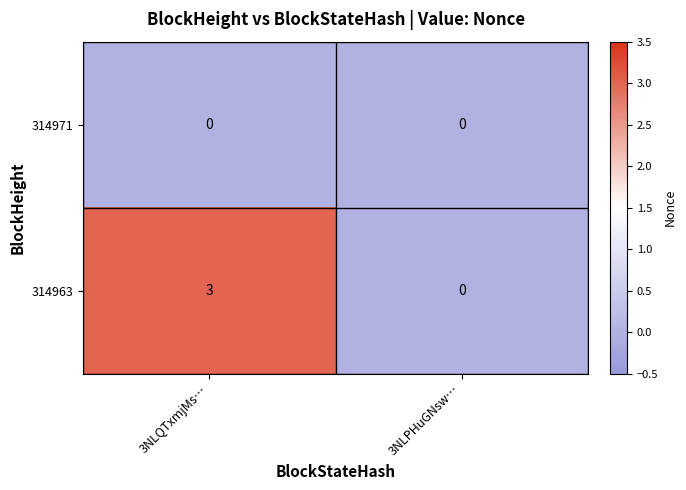

What is the difference between the 314963 values at 3NLQTxmjMs… and 3NLPHuGNsw…?

3